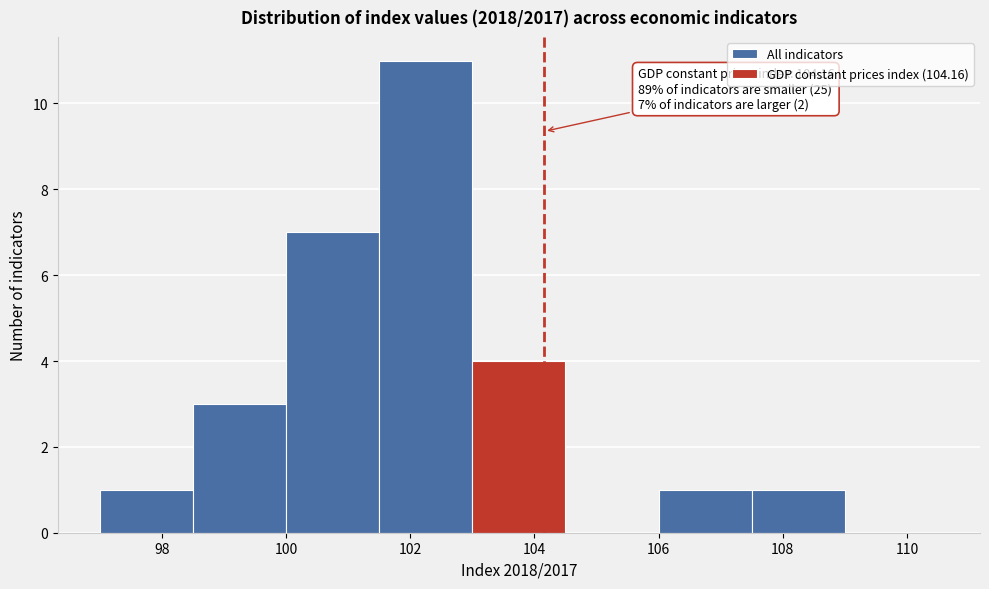

Over which range of the x-axis is the bar tallest?

101.5 to 103.0